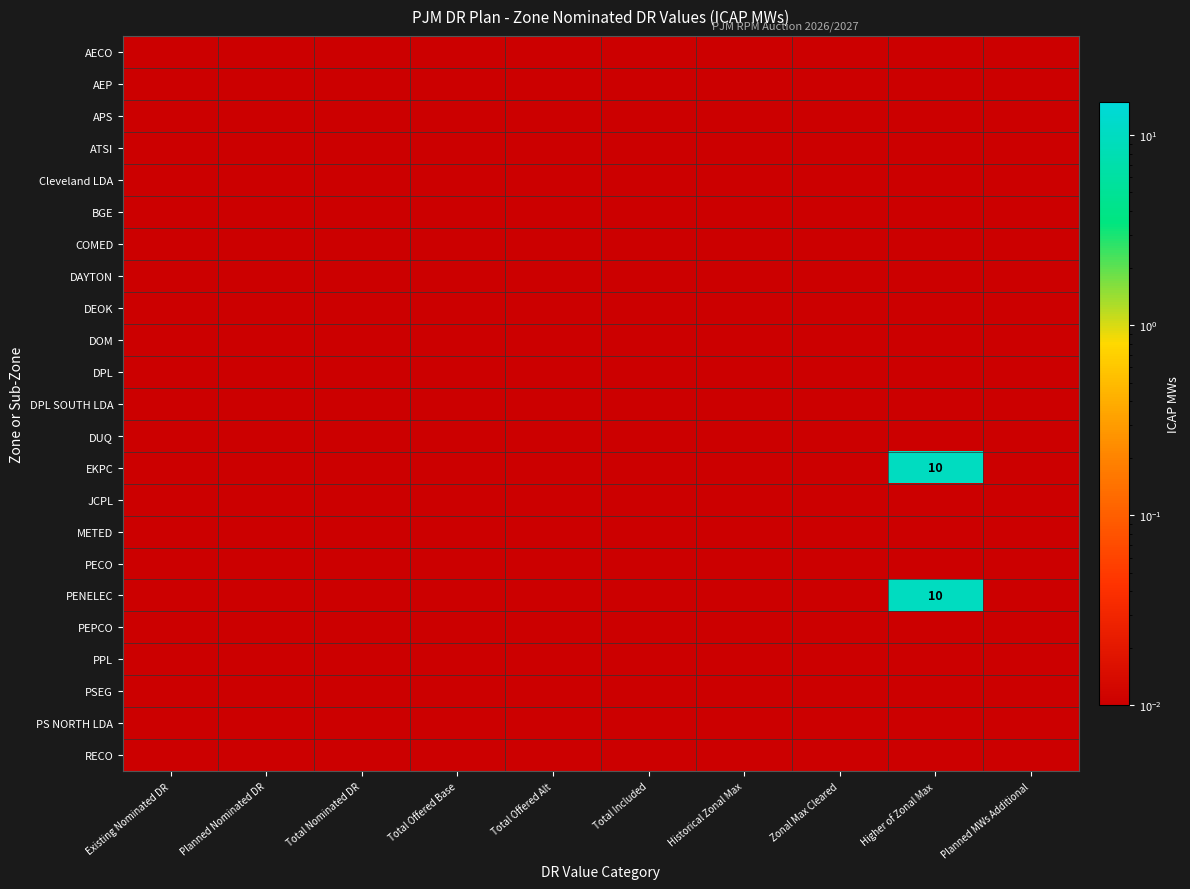

The AECO series shows 0.0 at Total Offered Base. True or false?

True